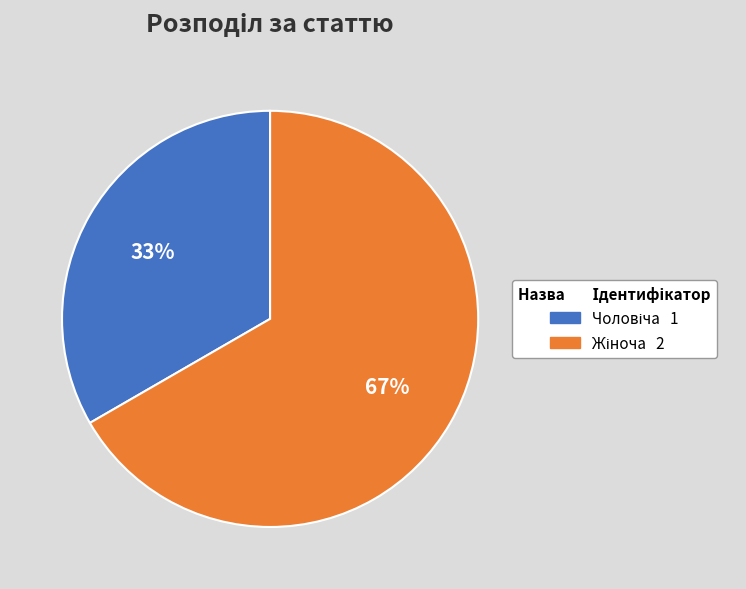

To the nearest percent, what is the average slice percentage?

50%